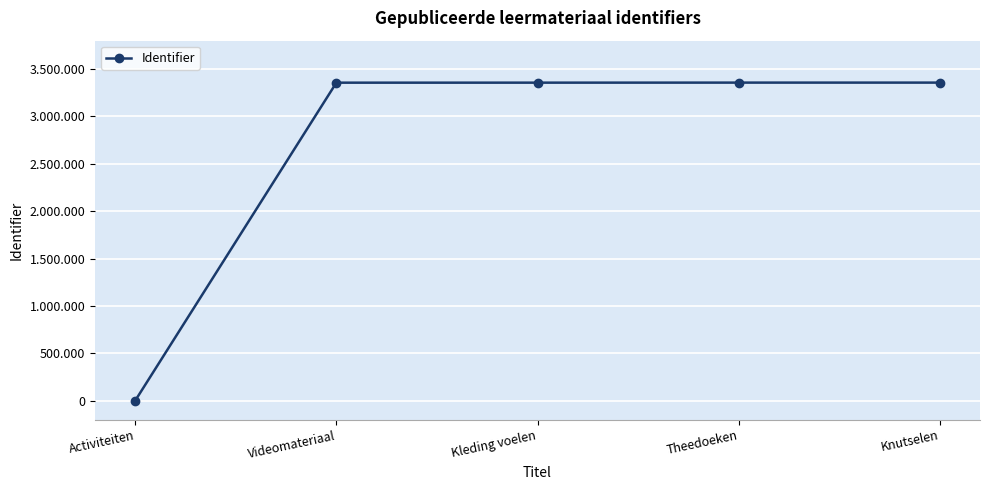

At which category does the chart reach its peak across all series?

Knutselen